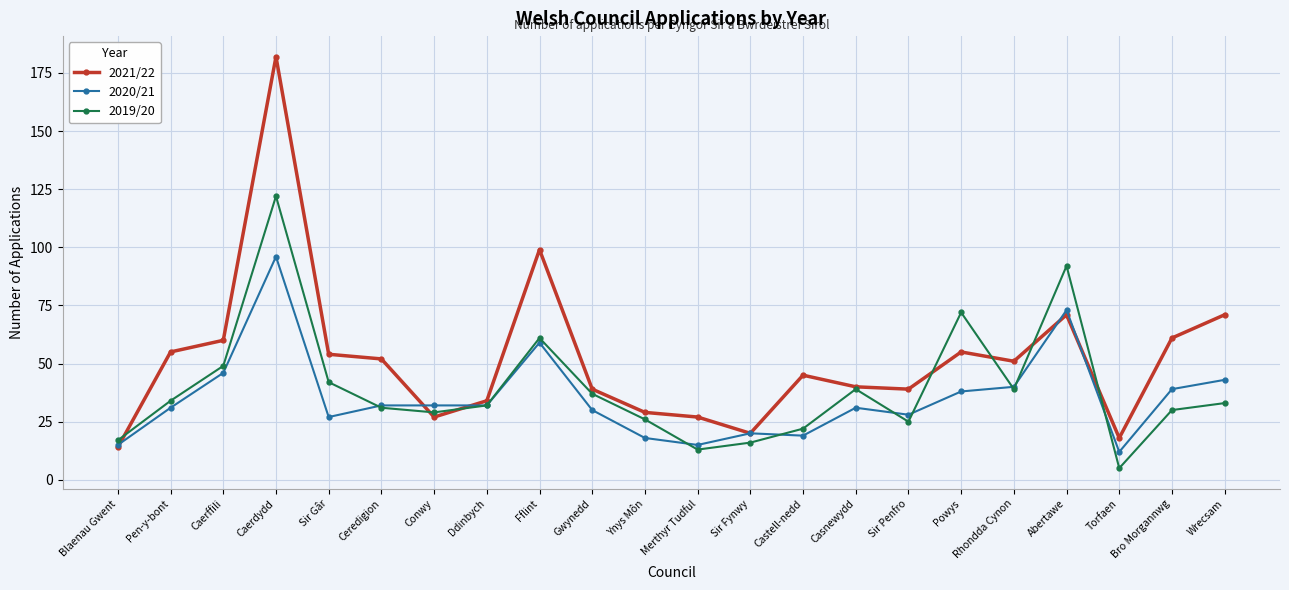

Reading left to right, list all the values displayed in this chart.

2021/22: 14	55	60	182	54	52	27	34	99	39	29	27	20	45	40	39	55	51	71	18	61	71
2020/21: 15	31	46	96	27	32	32	32	59	30	18	15	20	19	31	28	38	40	73	12	39	43
2019/20: 17	34	49	122	42	31	29	32	61	37	26	13	16	22	39	25	72	39	92	5	30	33